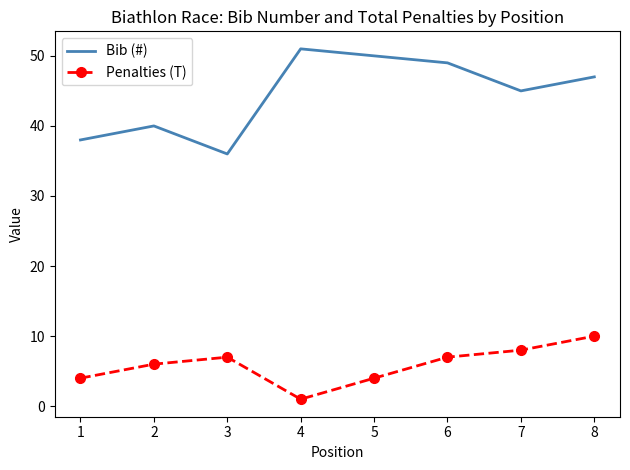

At which category does the chart reach its minimum across all series?

4